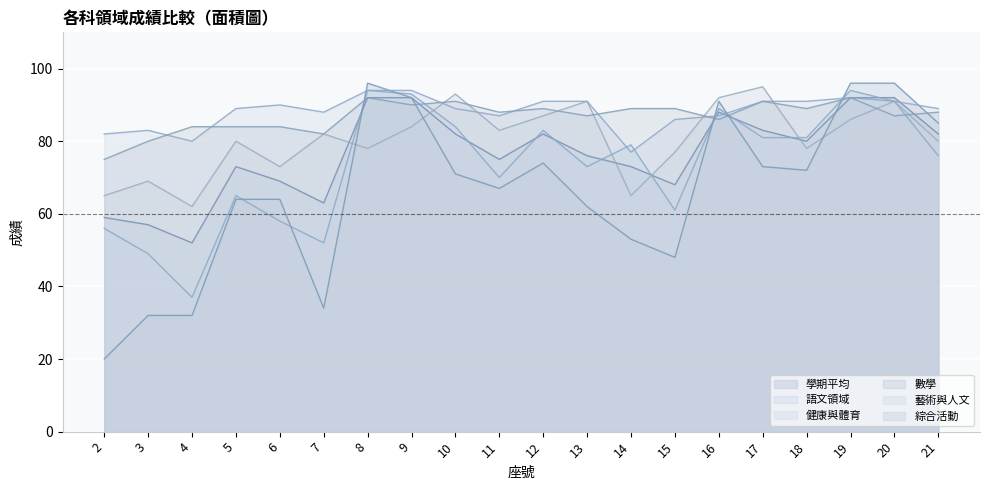

List the labels in order of 語文領域 value, smallest first.

4, 3, 7, 2, 6, 15, 5, 11, 13, 21, 14, 17, 18, 12, 10, 16, 20, 9, 8, 19